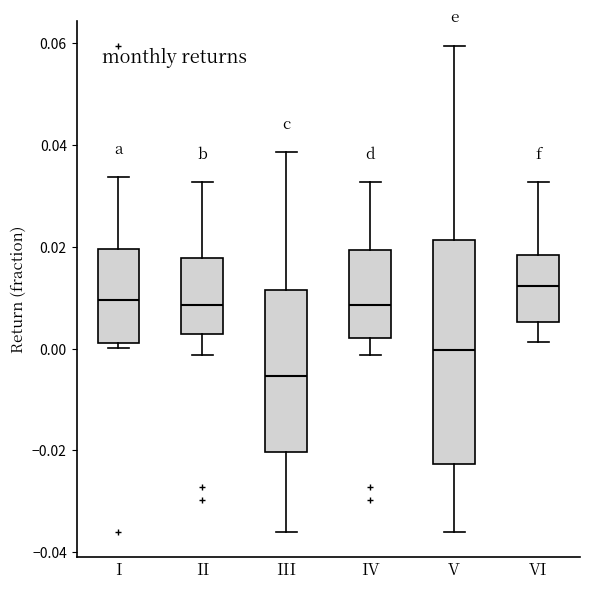

Reading left to right, read every box against the y-axis: the position of its median line, the range the box covers, and the ends of its whiskers. The values are not printed on the chart, so give them approximately, as read against the axis.

I: median 0.010, box 0.002 to 0.020, whiskers 0.000 to 0.034
II: median 0.008, box 0.002 to 0.018, whiskers -0.002 to 0.032
III: median -0.006, box -0.020 to 0.012, whiskers -0.036 to 0.038
IV: median 0.008, box 0.002 to 0.020, whiskers -0.002 to 0.032
V: median 0.000, box -0.022 to 0.022, whiskers -0.036 to 0.060
VI: median 0.012, box 0.006 to 0.018, whiskers 0.002 to 0.032